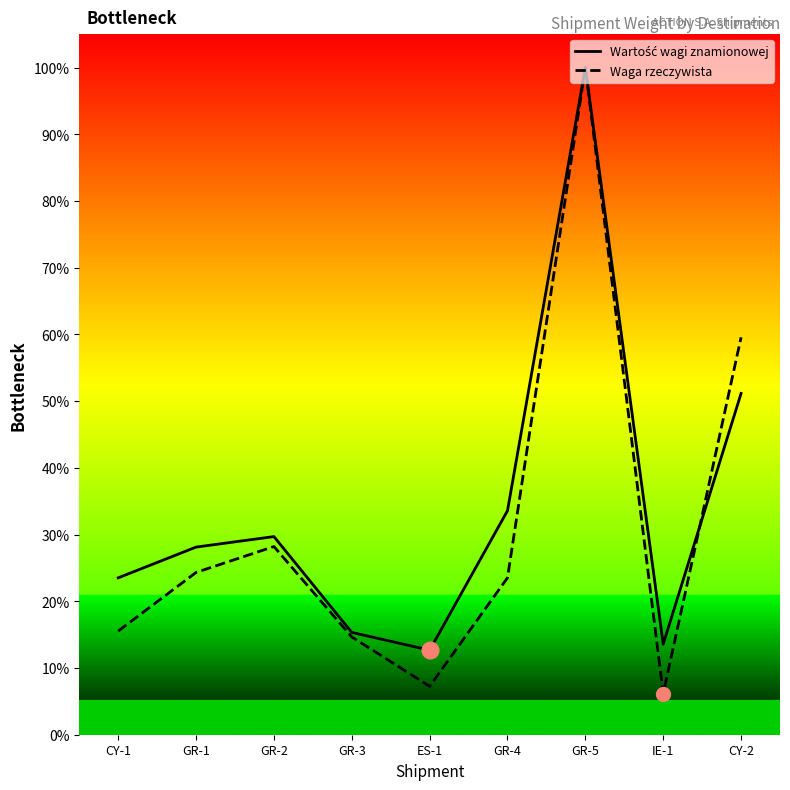

The Waga rzeczywista series shows 10.5 at IE-1. True or false?

False